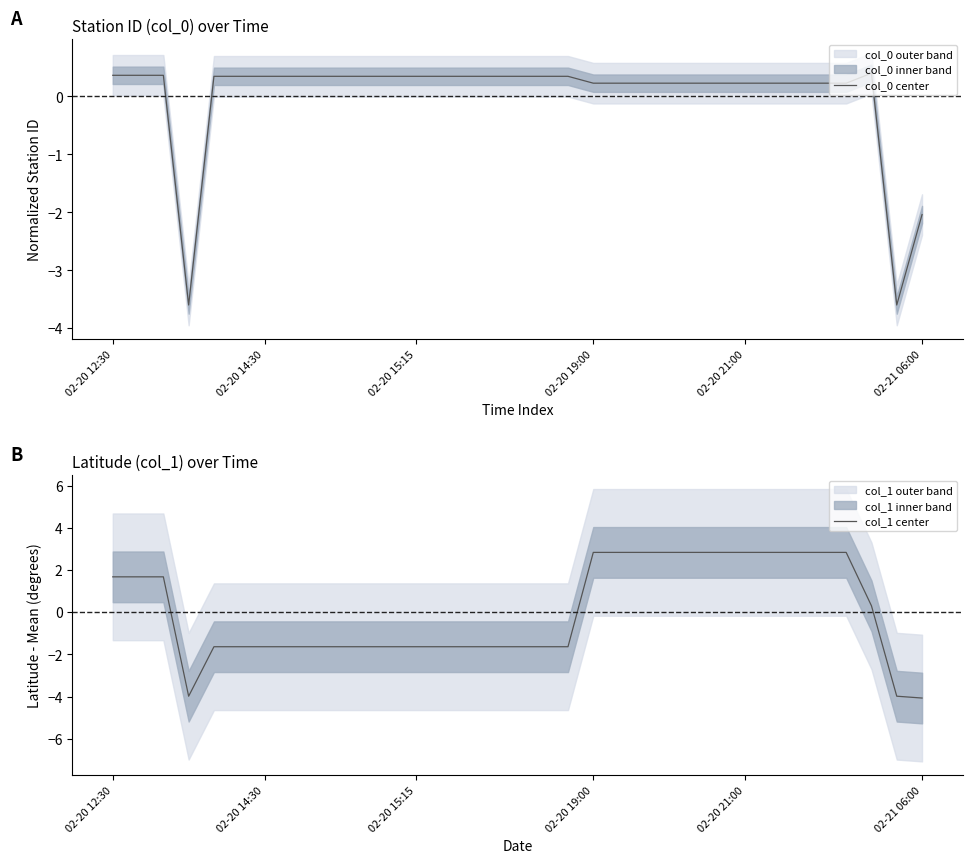

In col_0 center, how many points are higher than both neighbors (excluding endpoints)?

1